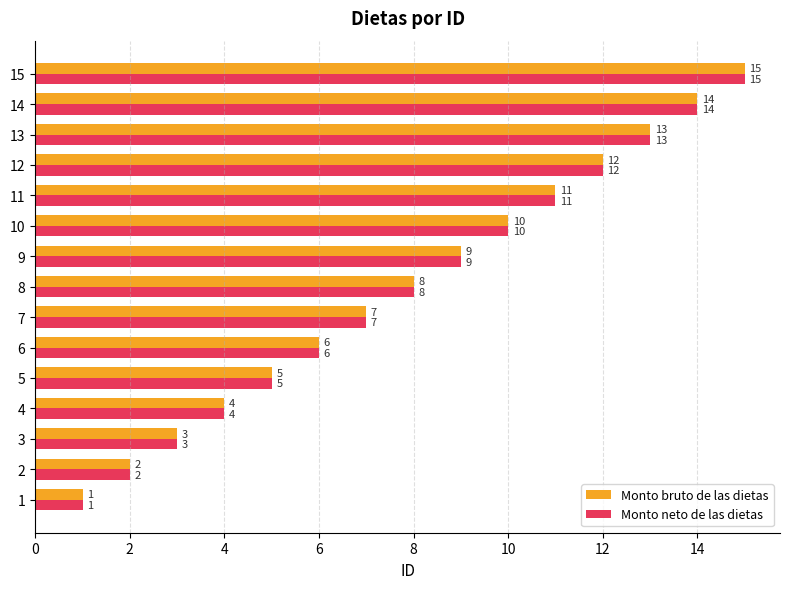

True or false: Monto neto de las dietas has a value of 3 at 13.

False